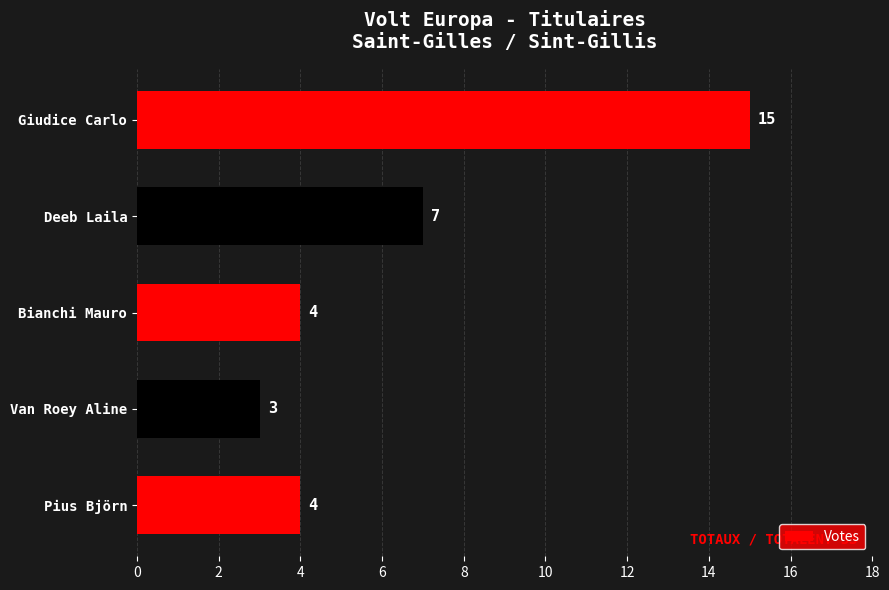

Between Van Roey Aline and Pius Björn, which is larger?

Pius Björn